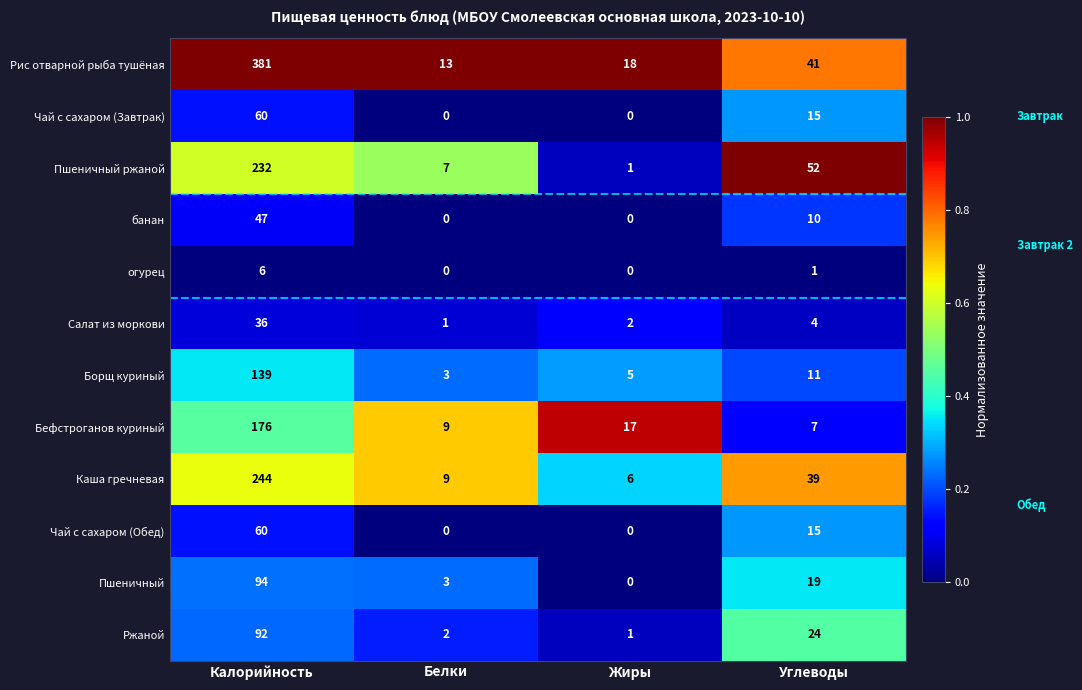

The value of Пшеничный ржаной at Жиры is 1. True or false?

True